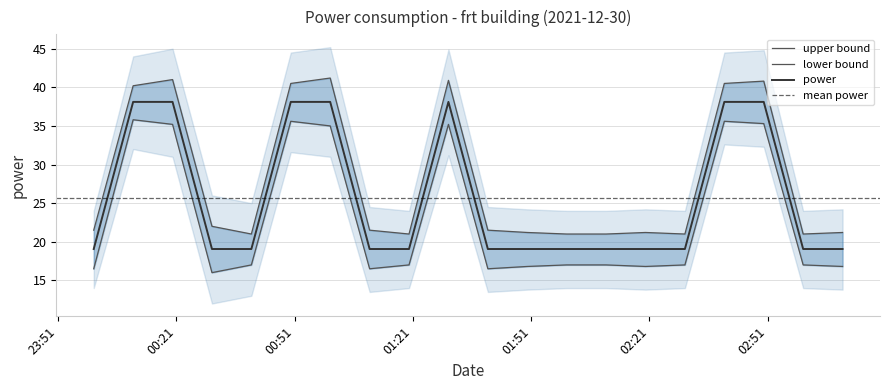

Rank the categories by value from lowest to highest.

00:00, 00:30, 00:40, 01:10, 01:20, 01:40, 01:50, 02:00, 02:10, 02:20, 02:30, 03:00, 03:10, 00:10, 00:20, 00:50, 01:00, 01:30, 02:40, 02:50